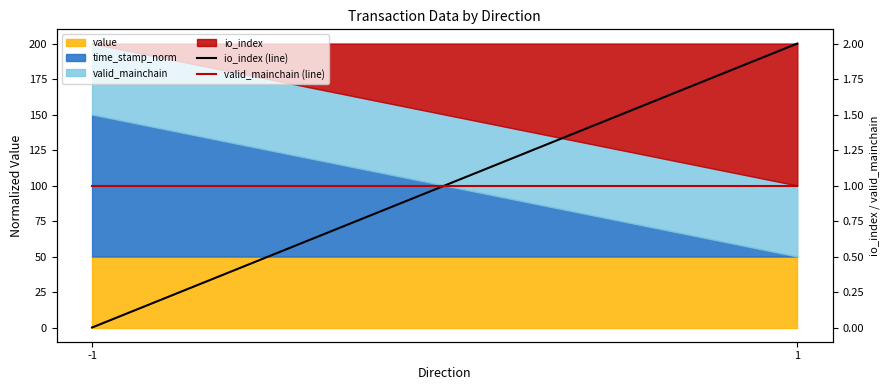

At which label is io_index (line) closest to 1?

-1